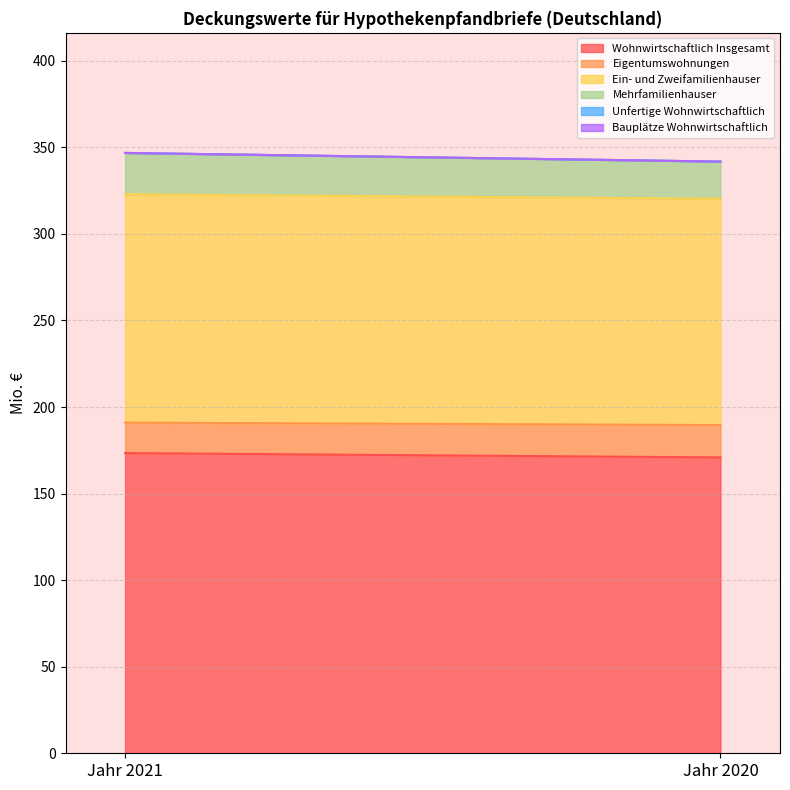

Which series has the widest spread of values?

Wohnwirtschaftlich Insgesamt